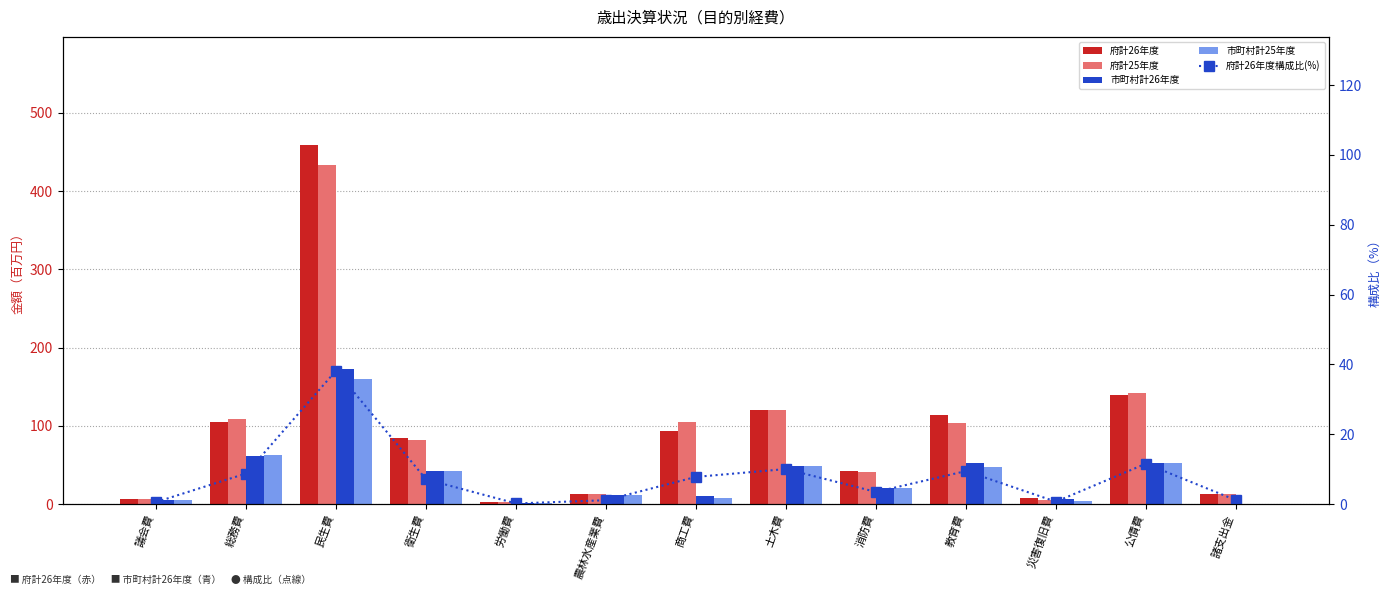

What are all the series names shown in the legend?

府計26年度, 府計25年度, 市町村計26年度, 市町村計25年度, 府計26年度構成比(%)